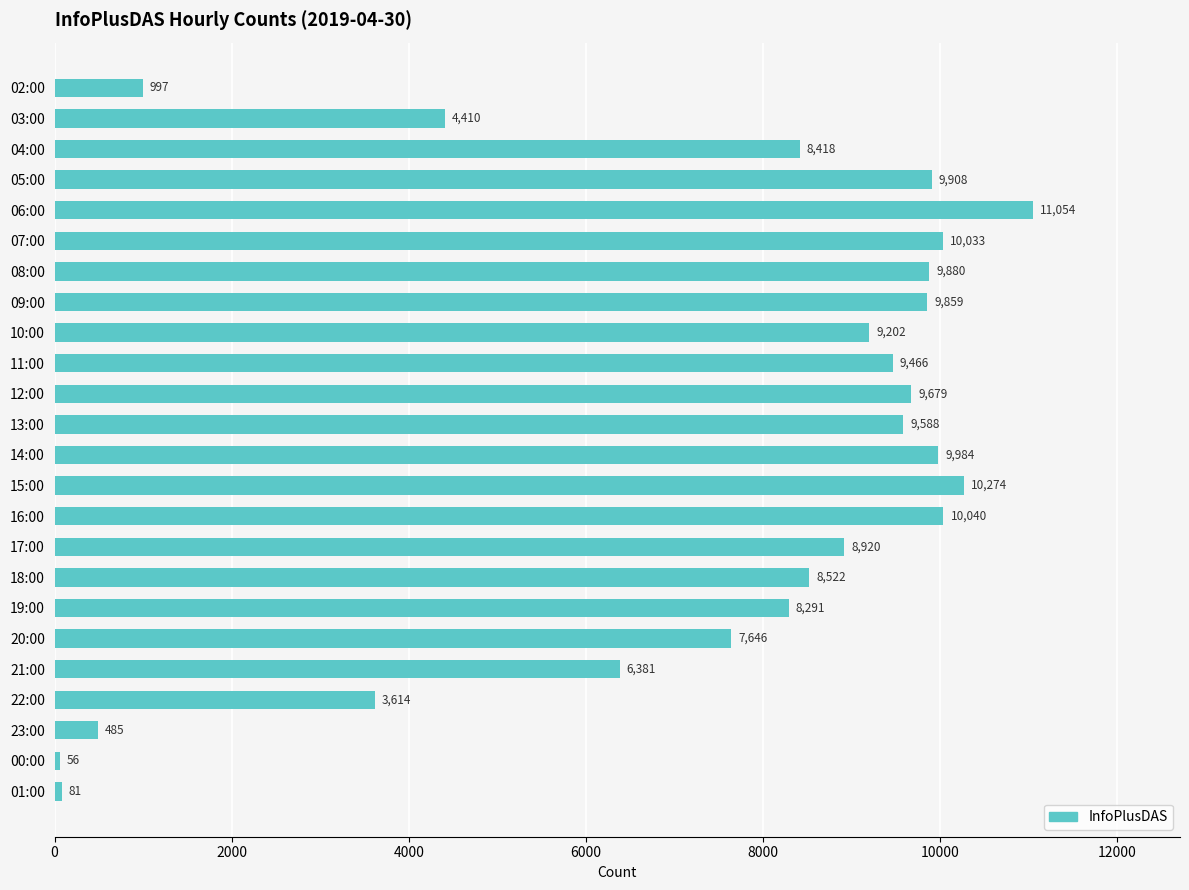

The value at 20:00 is 7646. True or false?

True